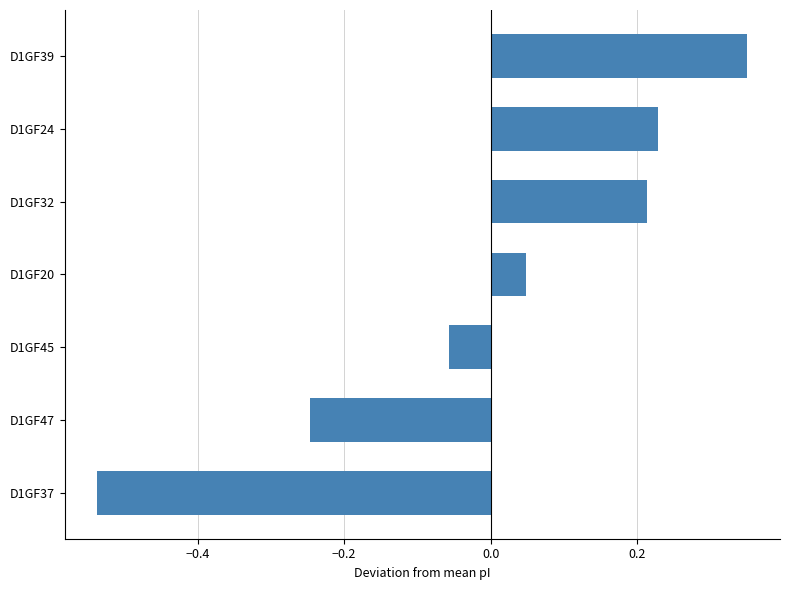

The chart shows a value of 0.6 at D1GF39. True or false?

False